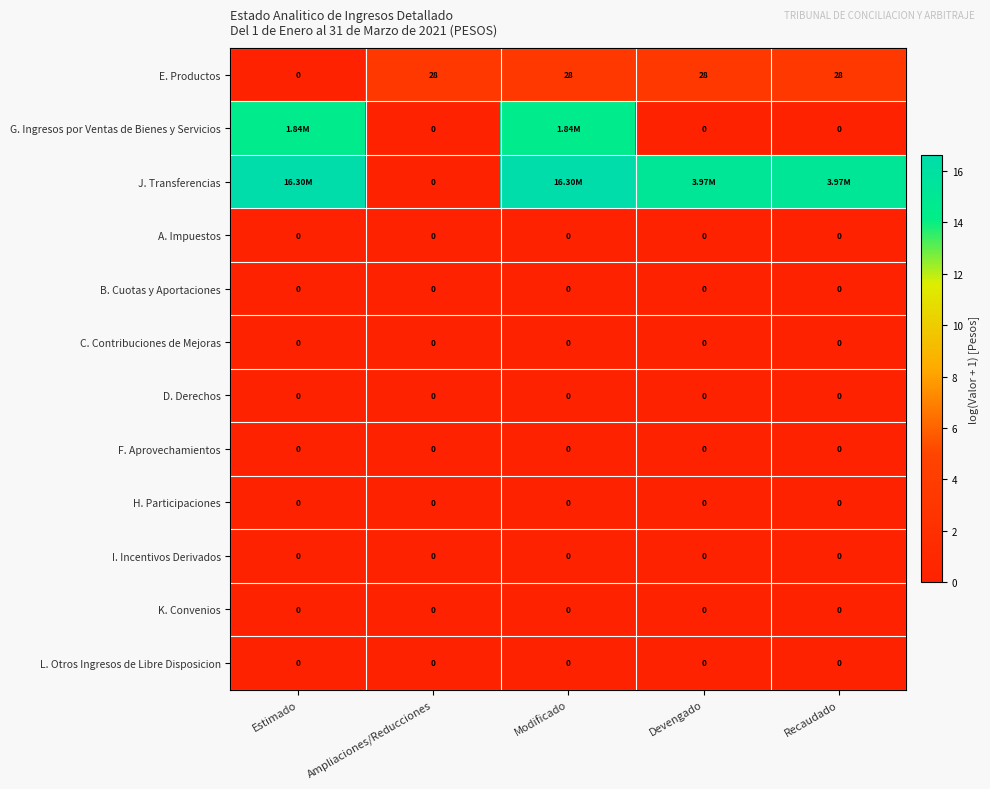

At which label does E. Productos reach its minimum?

Estimado